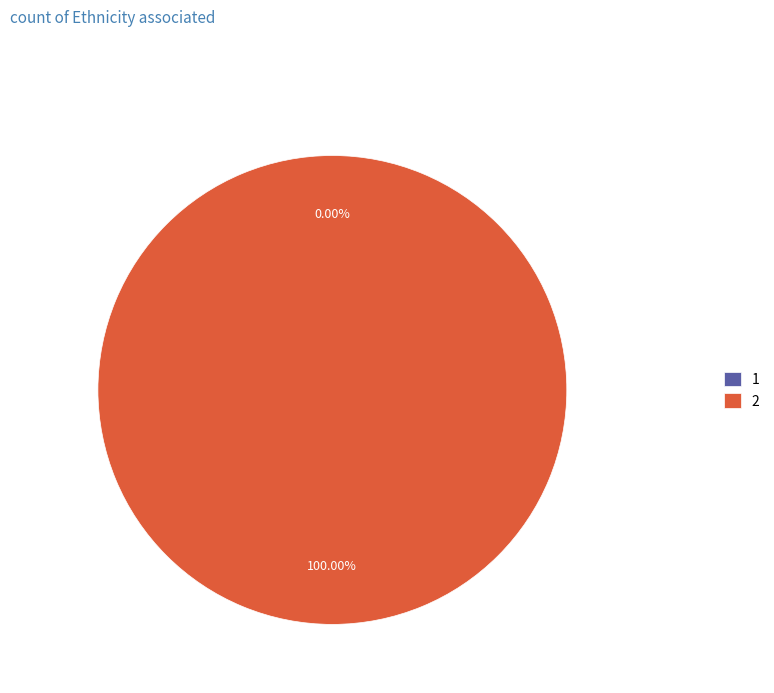

Which slice represents more than half of the pie?

2